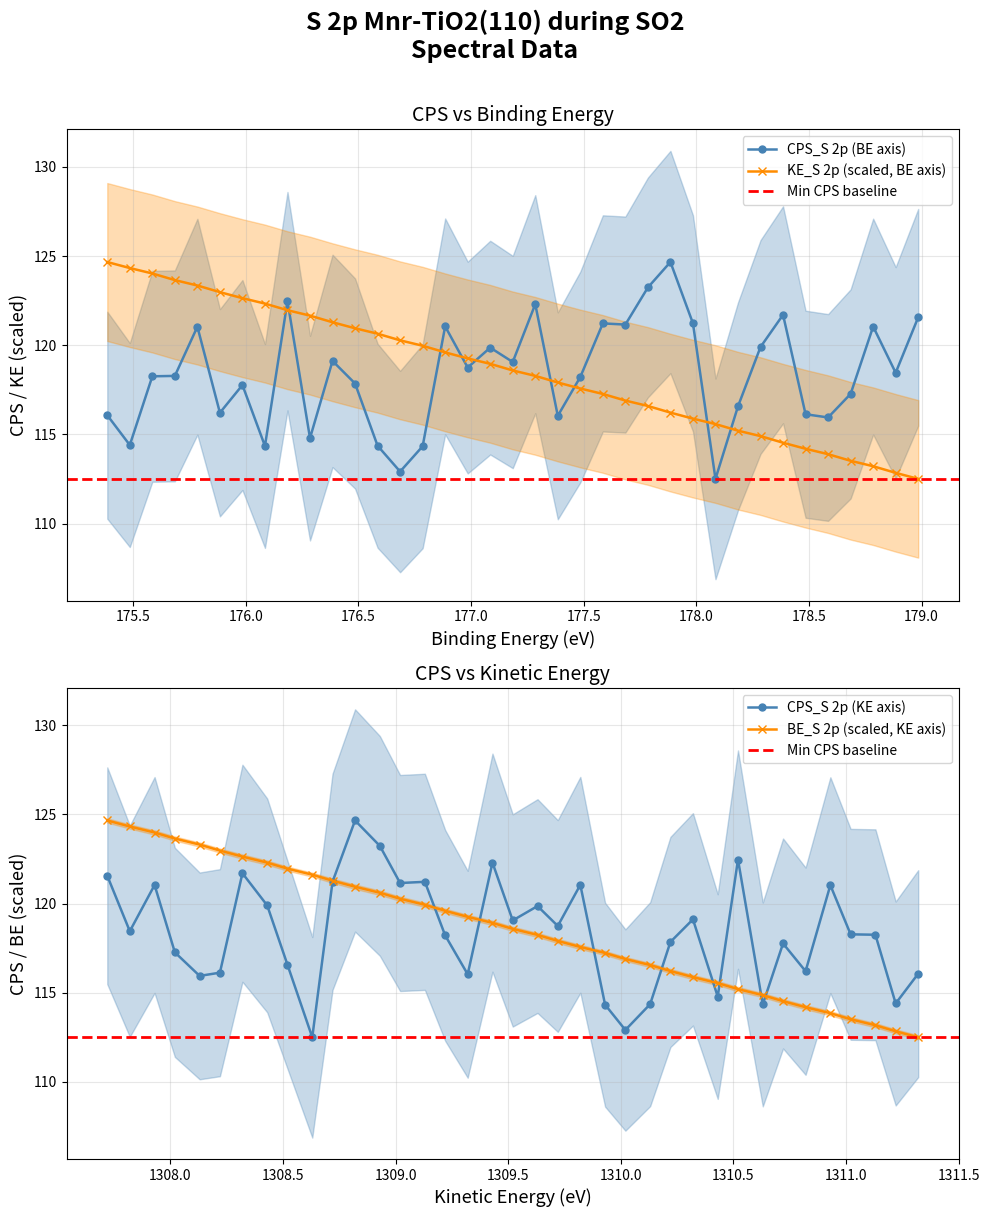

What is the minimum value for BE_S 2p (scaled, KE axis)?

112.5